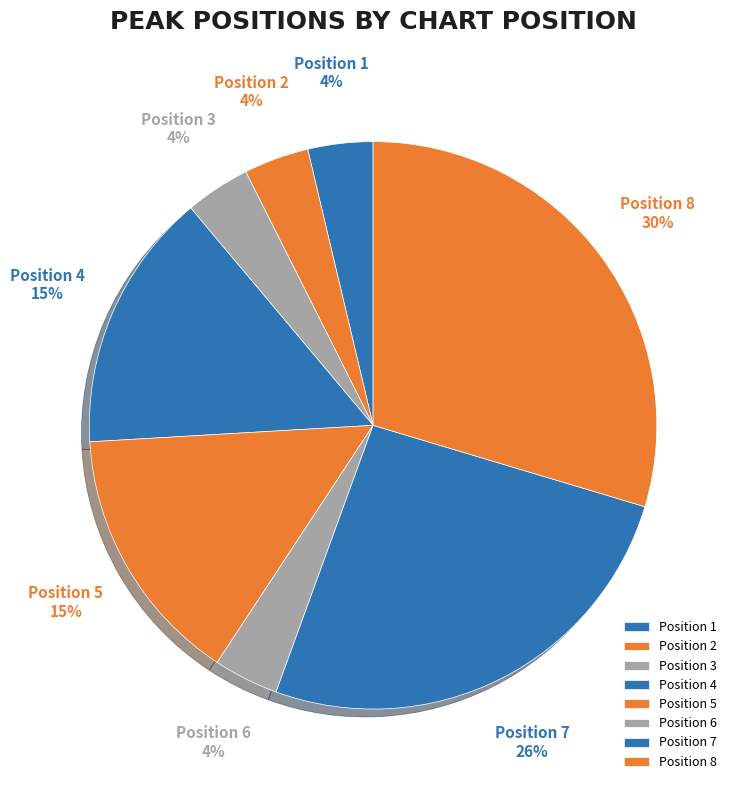

How many segments does this pie chart have?

8